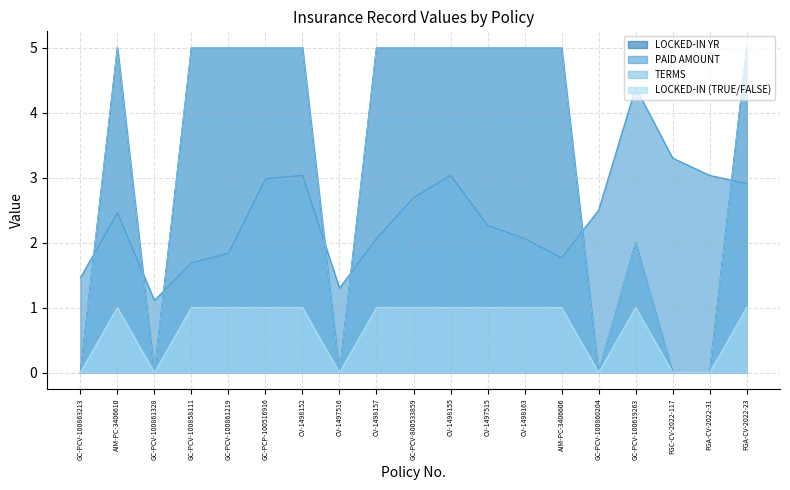

How many values in TERMS are above zero?

13